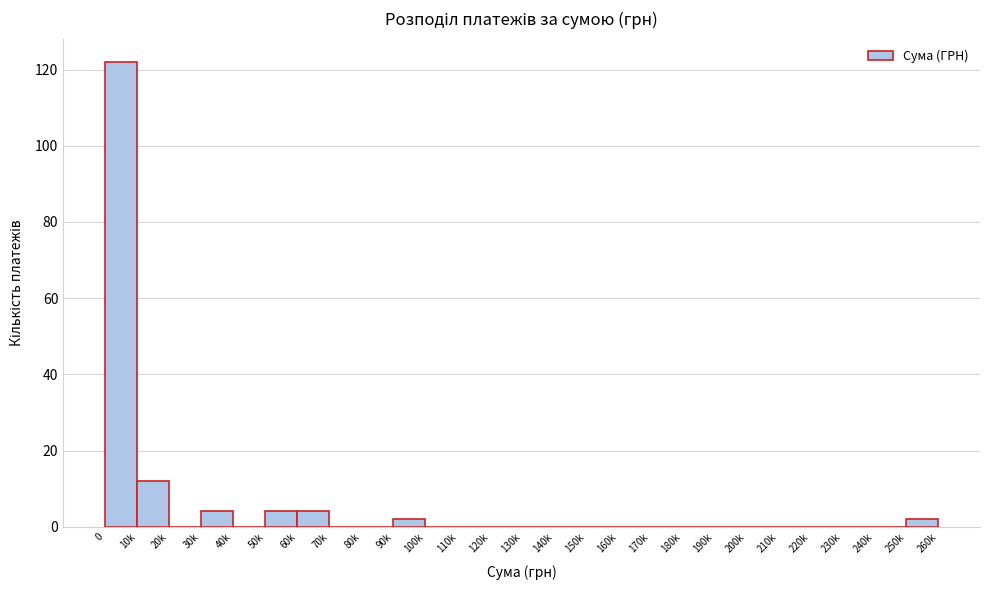

Reading right to left, transcribe all the data shown in this chart.

250k=2	240k=0	230k=0	220k=0	210k=0	200k=0	190k=0	180k=0	170k=0	160k=0	150k=0	140k=0	130k=0	120k=0	110k=0	100k=0	90k=2	80k=0	70k=0	60k=4	50k=4	40k=0	30k=4	20k=0	10k=12	0=122